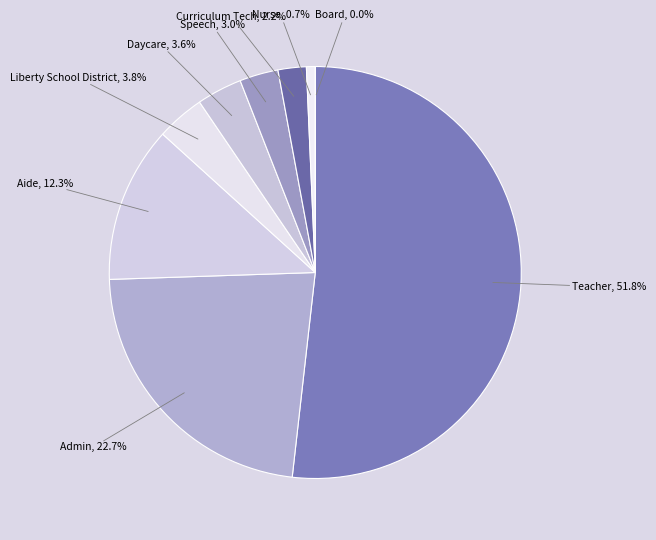

To the nearest percent, what is the difference between the Admin and Speech slice percentages?

20%